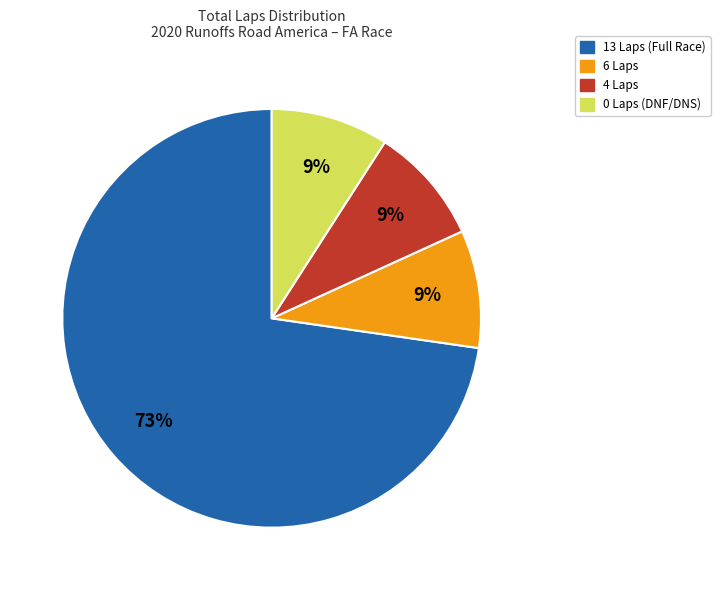

Is there a majority slice in this chart?

Yes